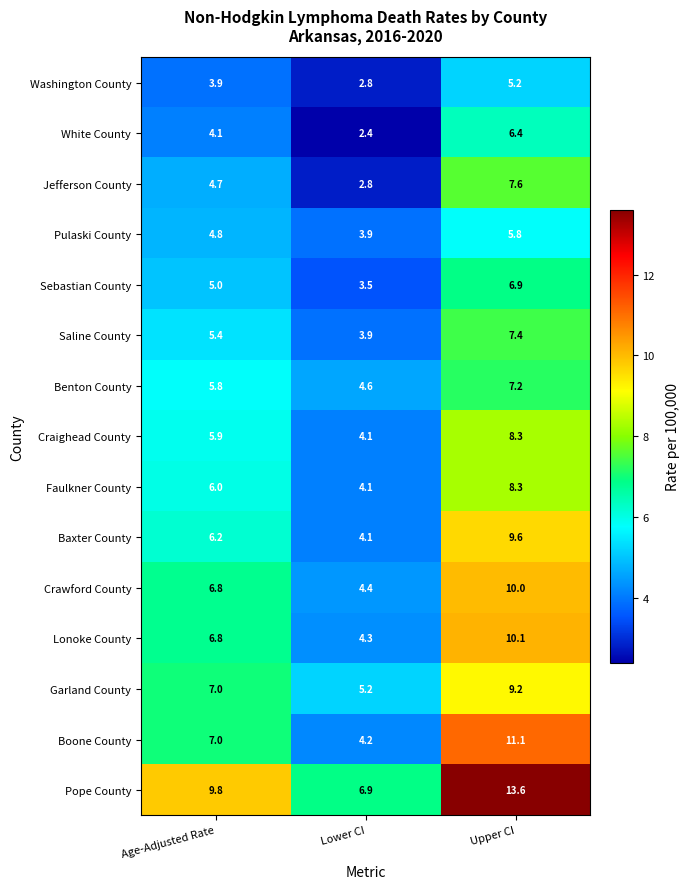

Which series changed the most between Age-Adjusted Rate and Upper CI?

Boone County